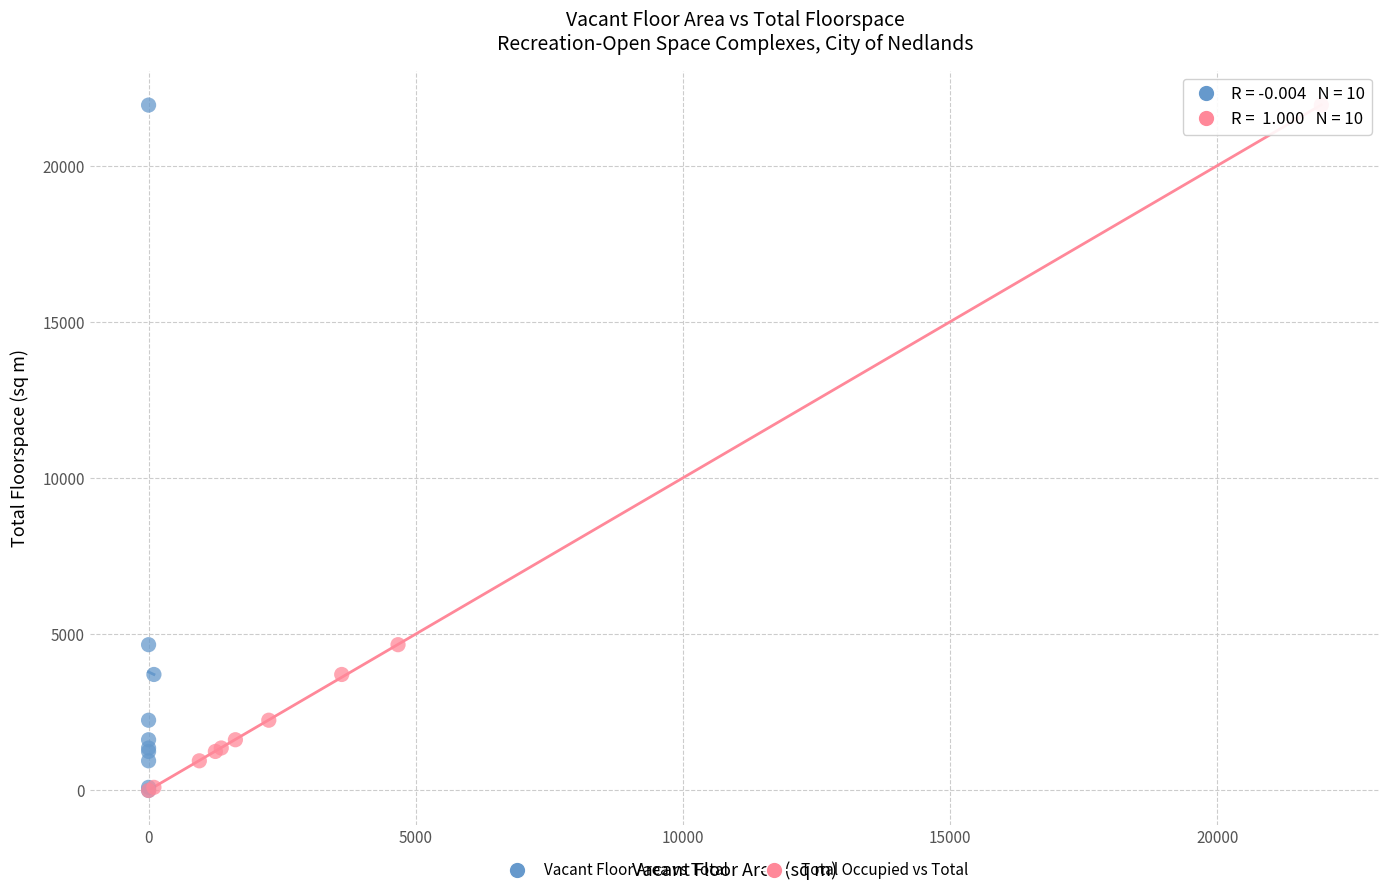

What are all the series names shown in the legend?

Vacant Floor Area vs Total, Total Occupied vs Total